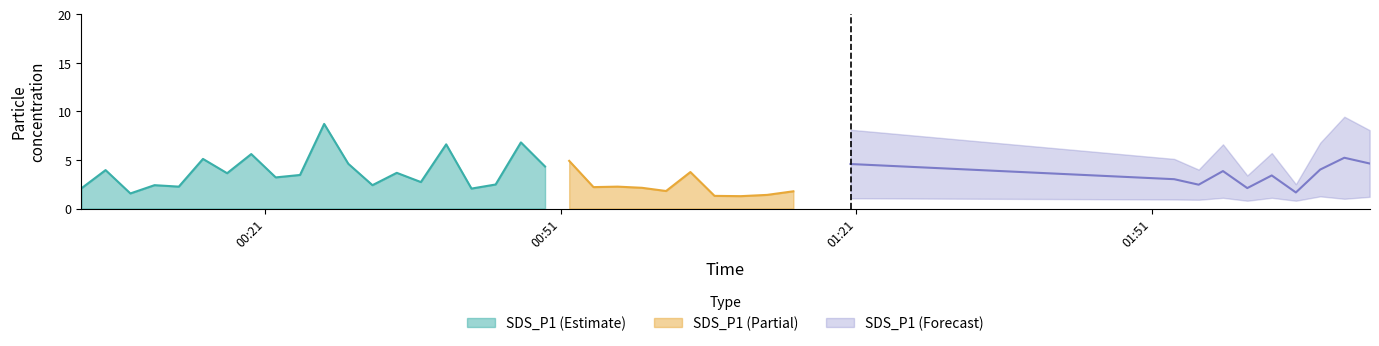

What is the sum of the SDS_P1 values at 2022/02/07 00:46:57 and 2022/02/07 00:49:24?

11.1